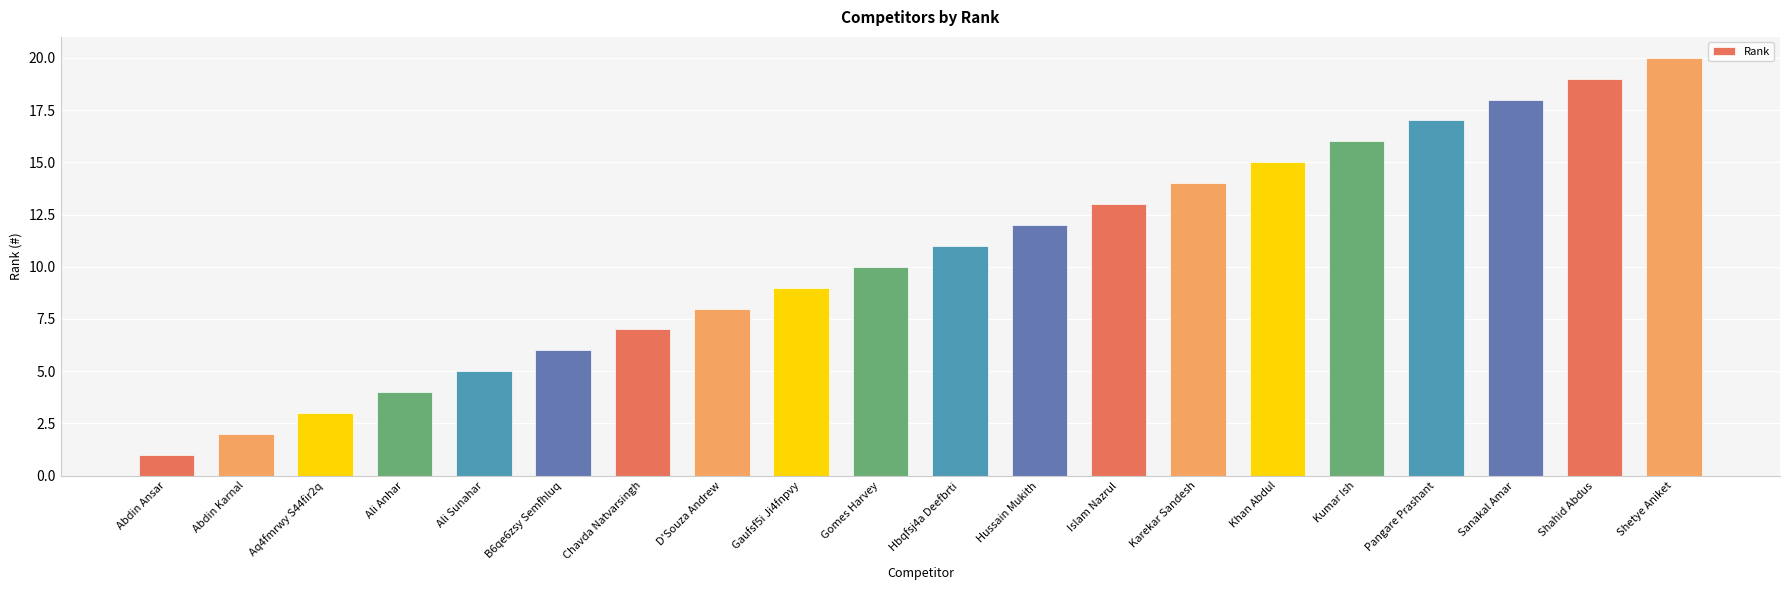

What is the change in value from Gomes Harvey to Khan Abdul?

+5